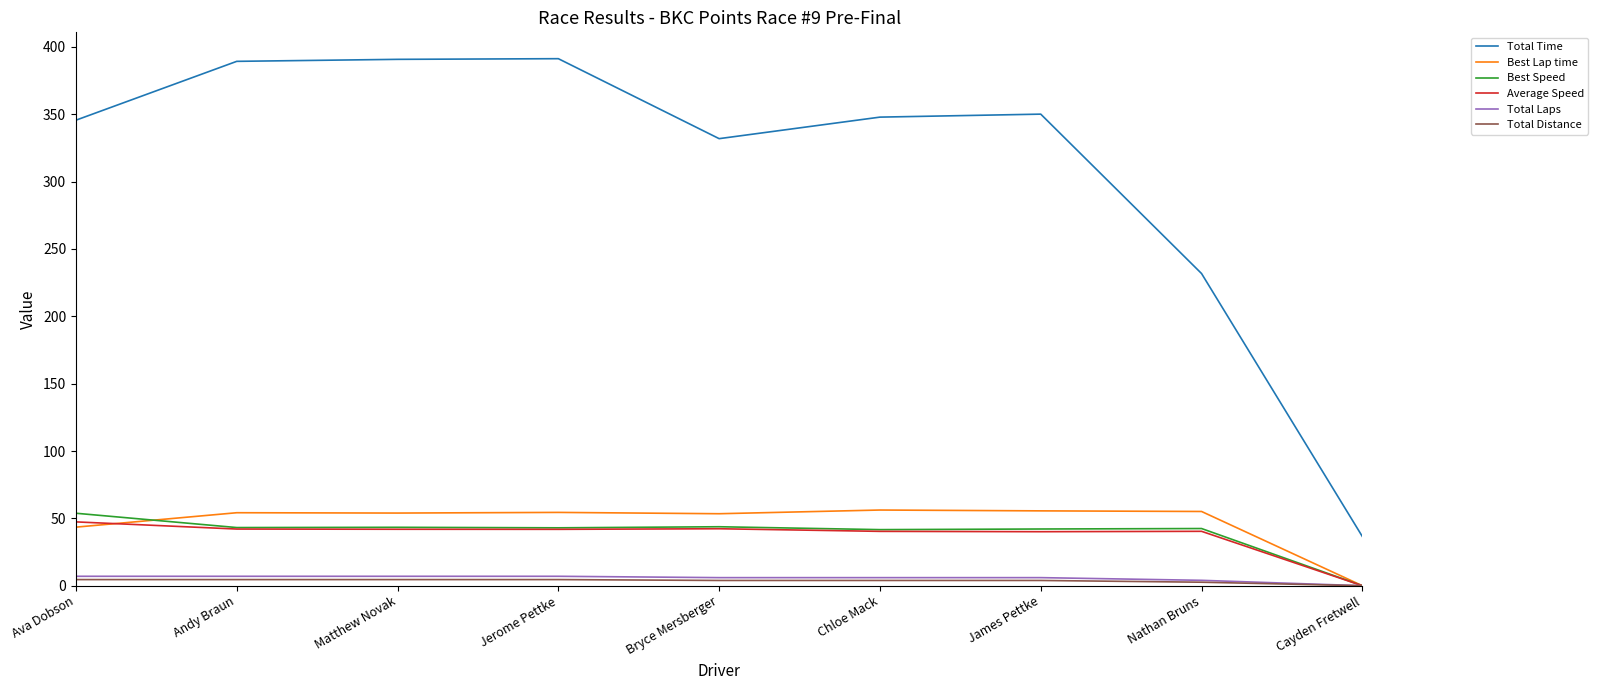

Where is Total Time nearest to the value 213?

Nathan Bruns